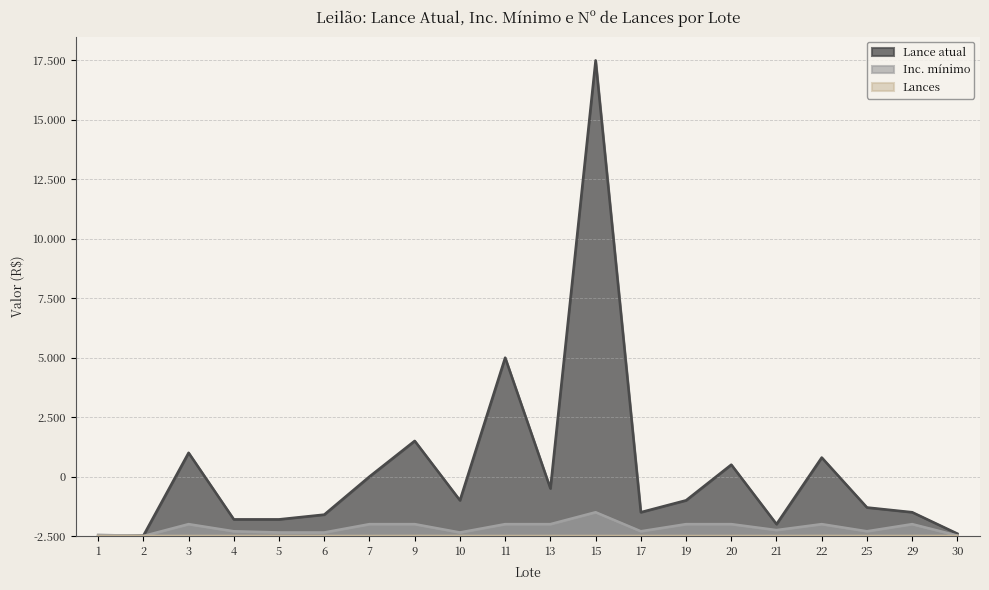

What is the sum of all Inc. mínimo values?

6870.5